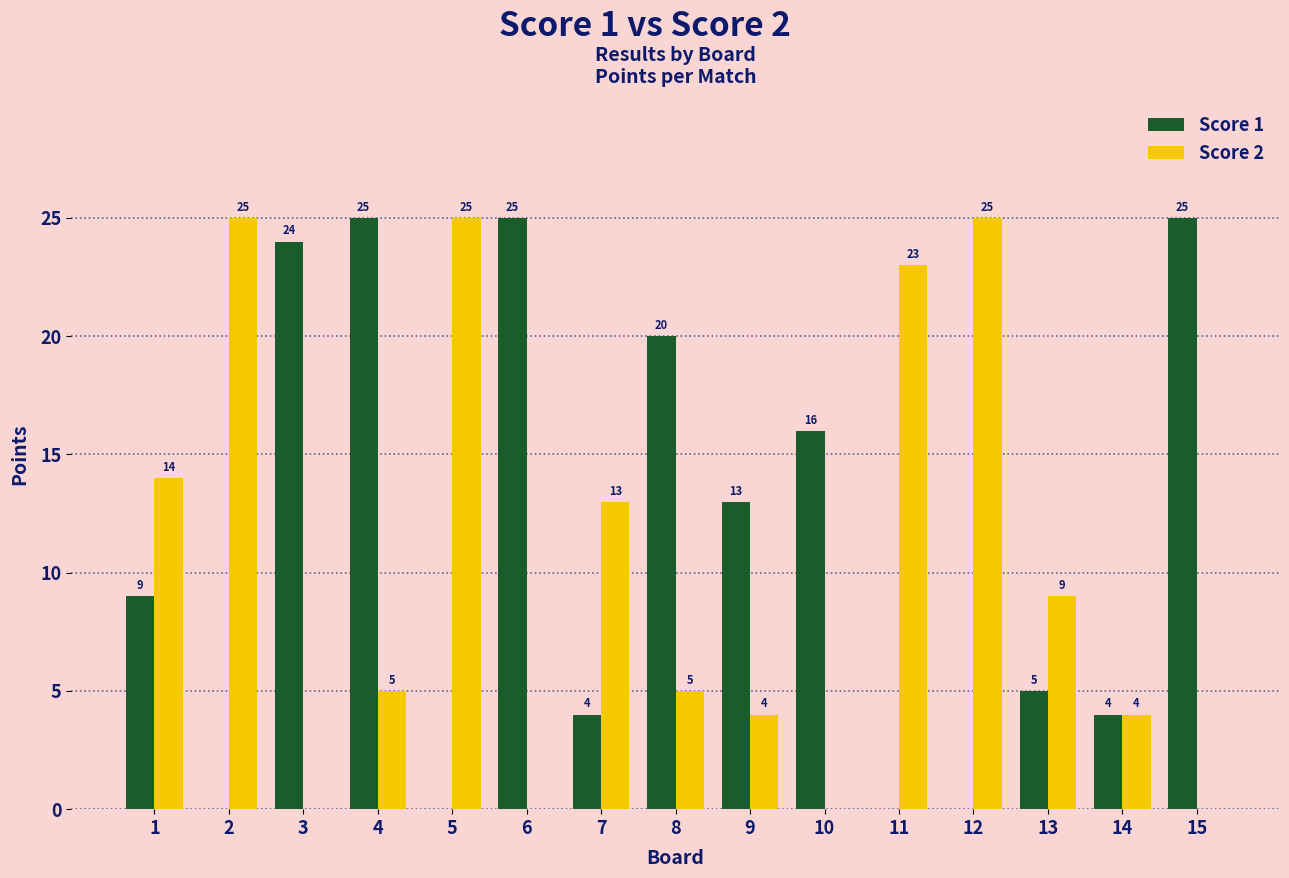

What is the approximate value of Score 1 at 14?

4